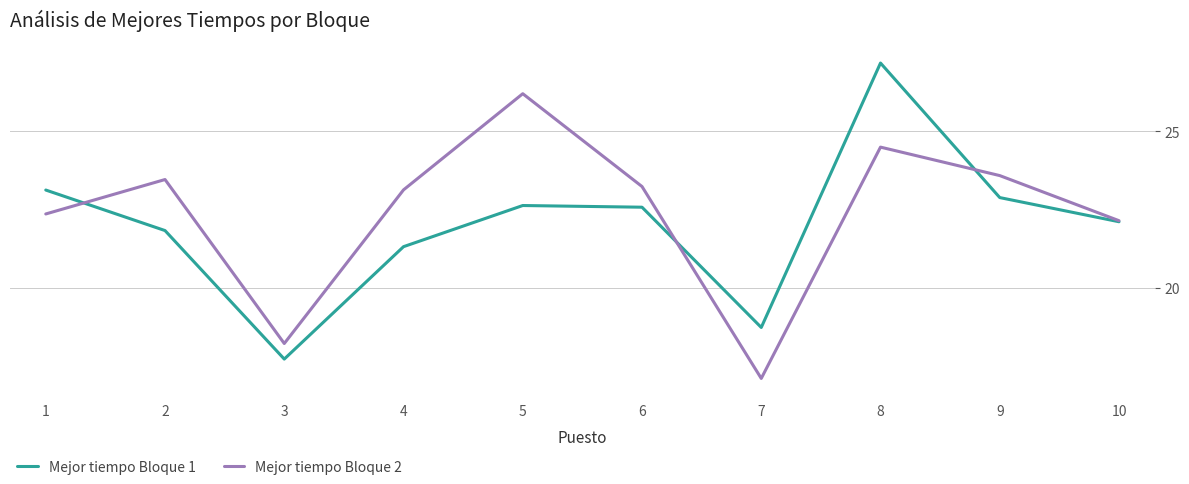

What is the difference between the Mejor tiempo Bloque 2 values at 3 and 1?

4.1